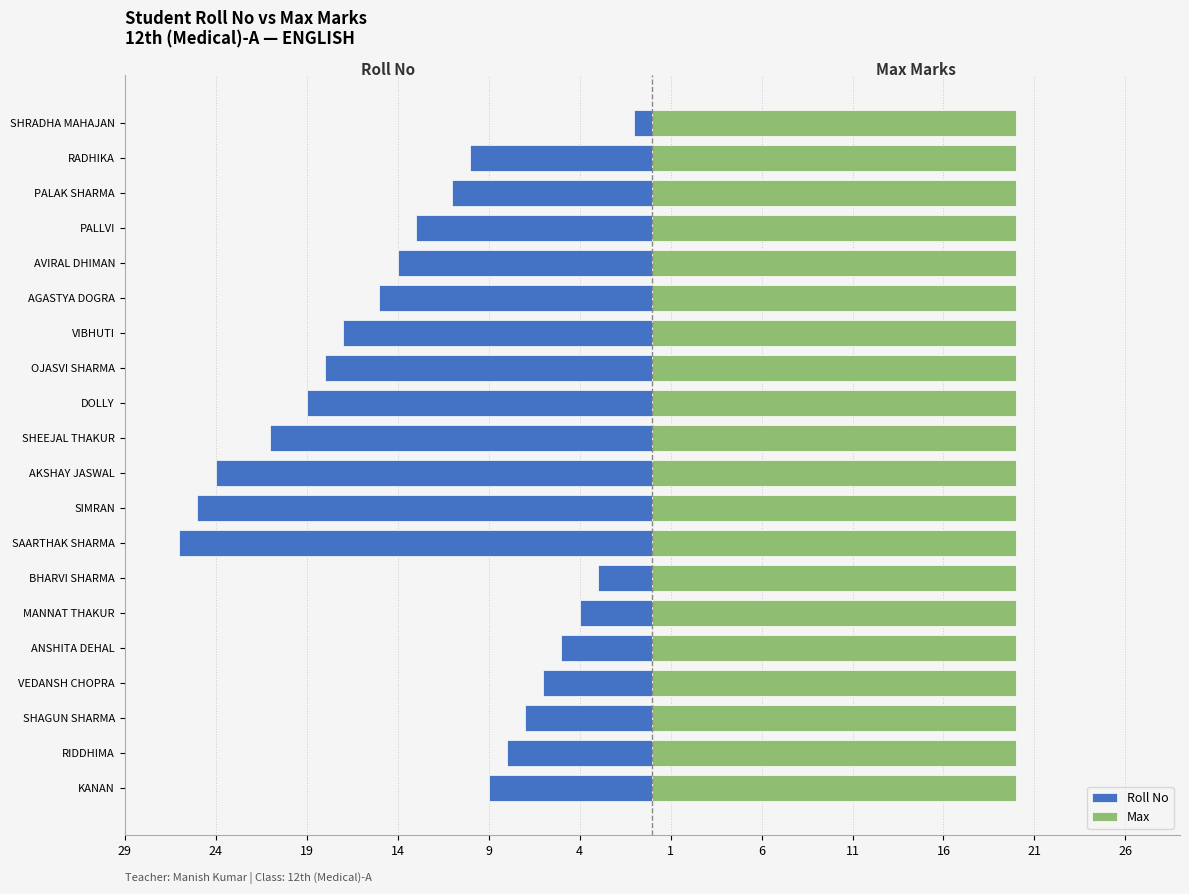

Are the bars grouped side by side (vs. stacked)?

Yes